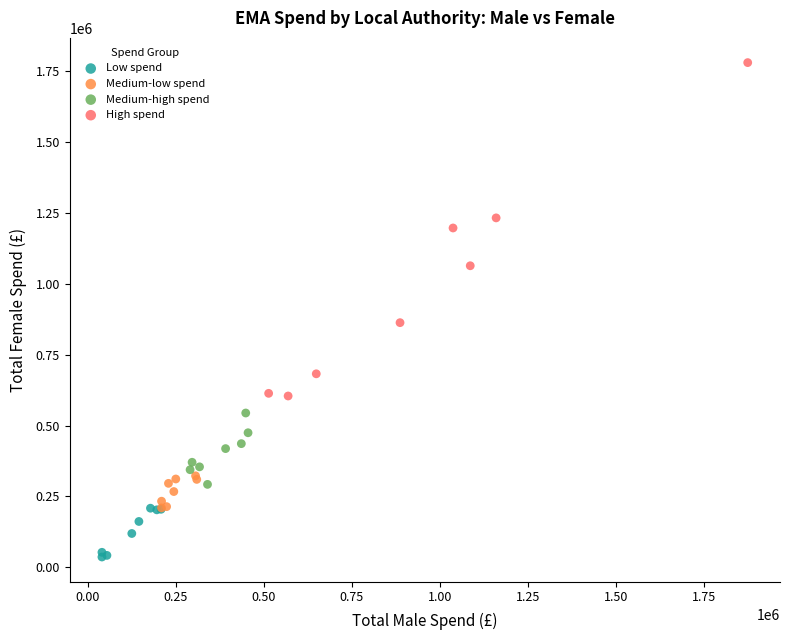

Which series reaches the maximum Y coordinate?

High spend